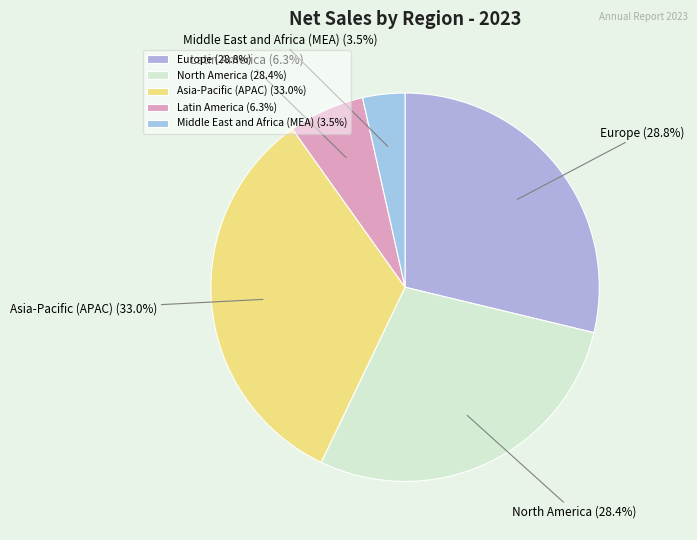

How much of the chart is everything except Asia-Pacific (APAC)?

67.0%